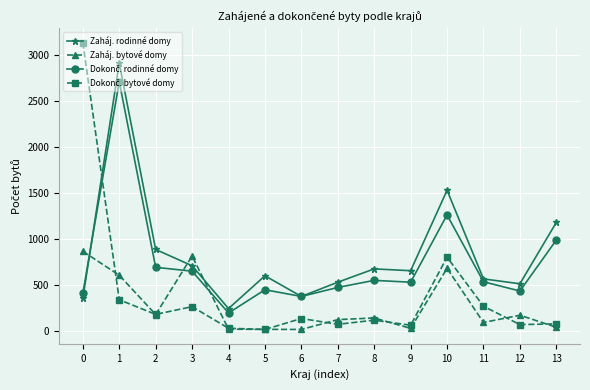

Which series changed the most between 1 and 3?

Zaháj. rodinné domy